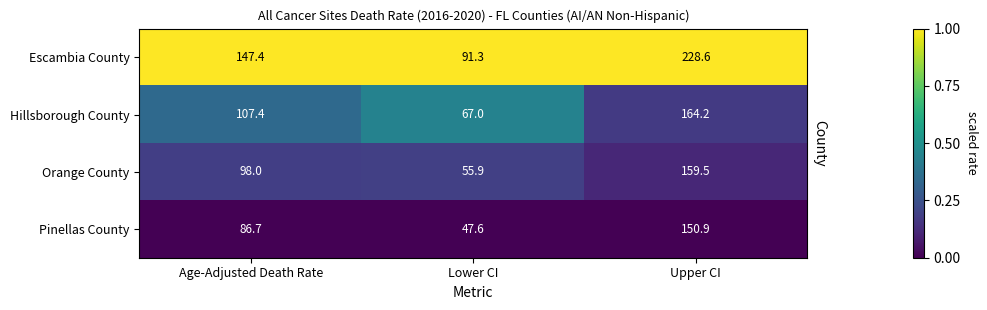

Is the value of Orange County at Upper CI greater than the value of Pinellas County at Lower CI?

Yes